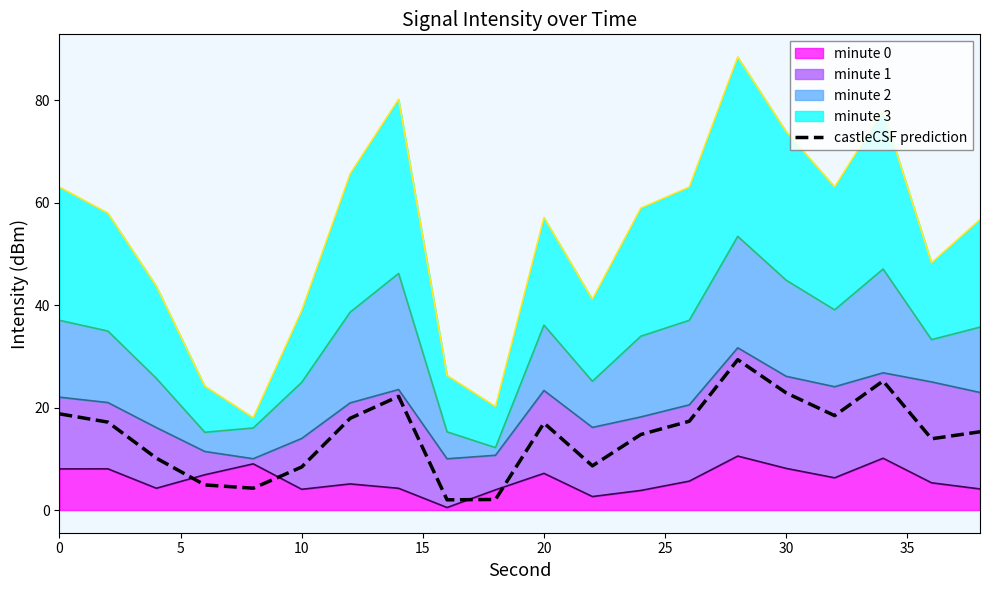

Reading right to left, extract all data points from this chart.

15.3	13.9	25.2	18.4	22.9	29.3	17.3	14.7	8.6	17.0	2.1	2.0	22.2	17.9	8.4	4.3	4.9	10.1	17.2	18.8